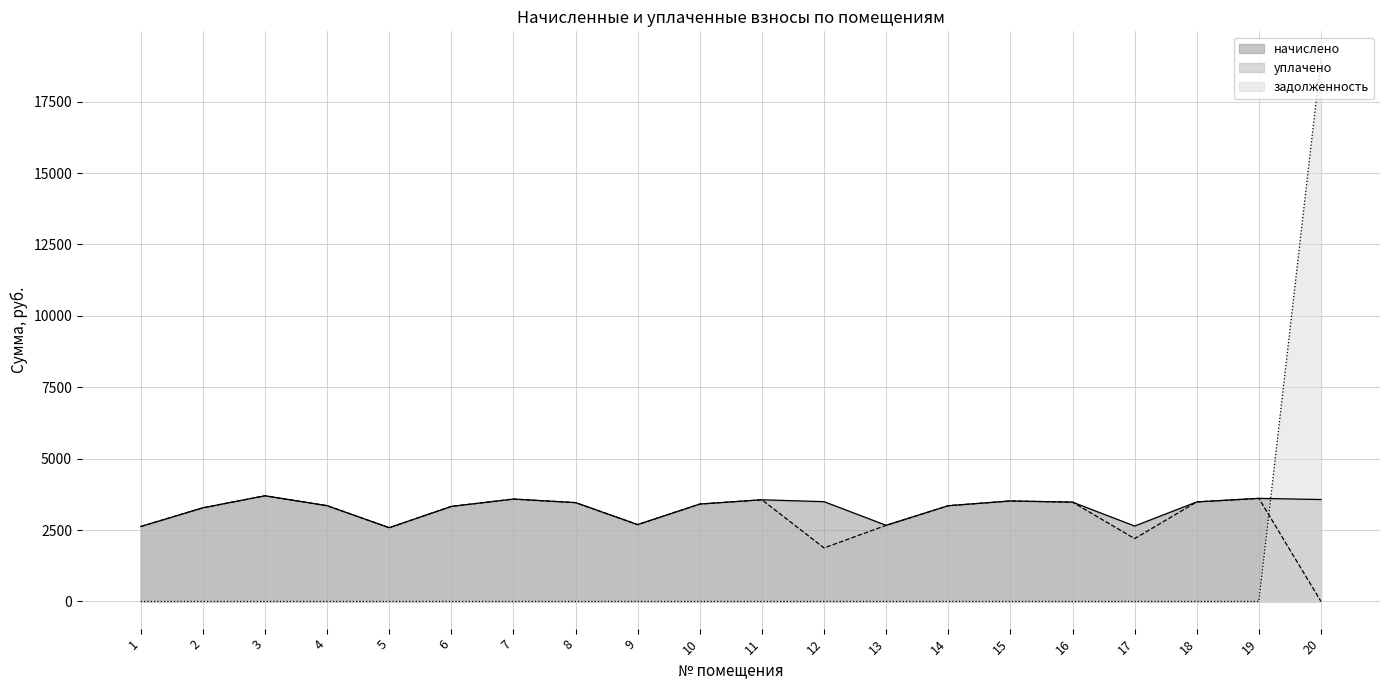

What is the spread (max minus min) of values at 12?

3494.2